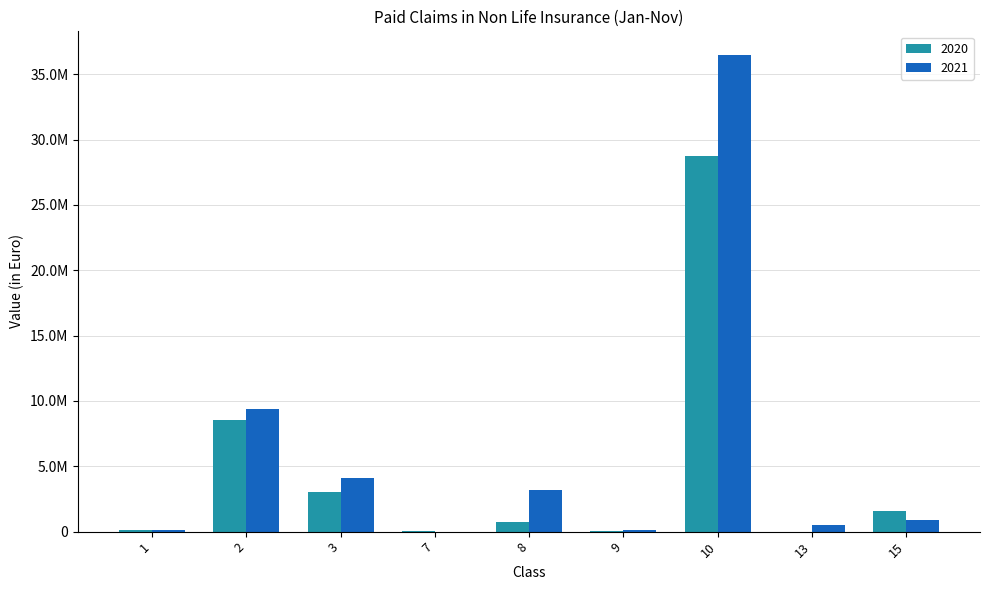

What are all the series names shown in the legend?

2020, 2021